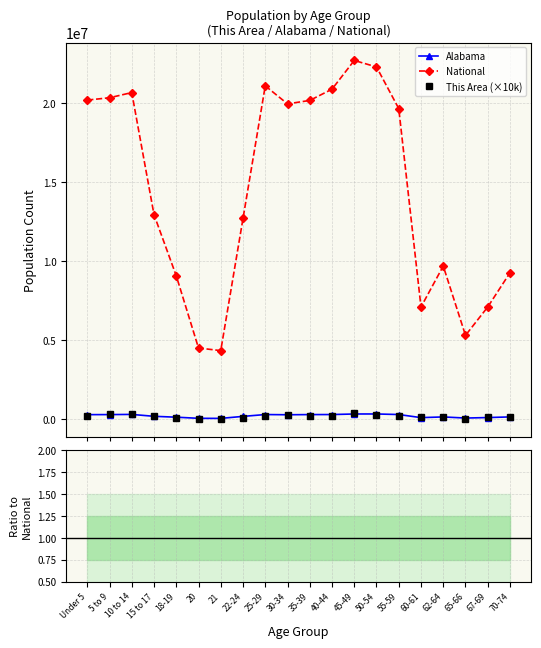

At which label does Alabama/National reach its minimum?

25-29